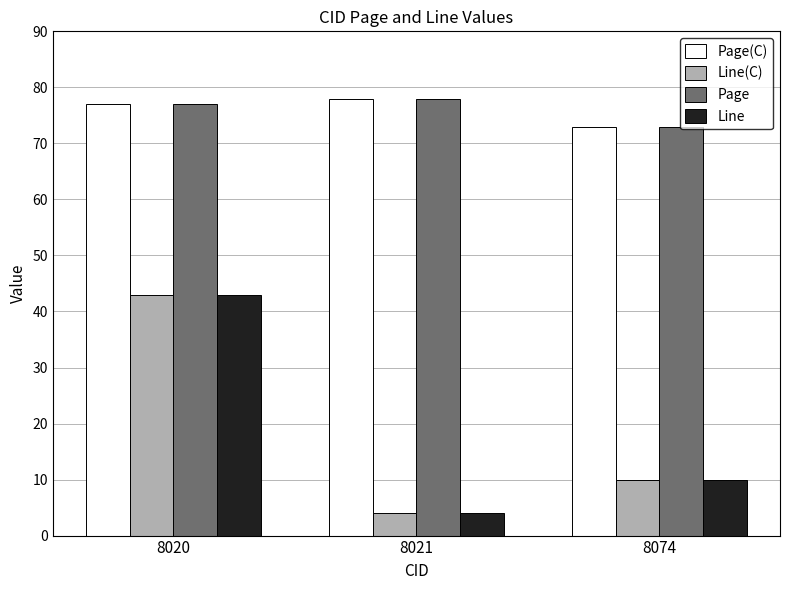

Is the value of Page at 8074 greater than the value of Page(C) at 8020?

No